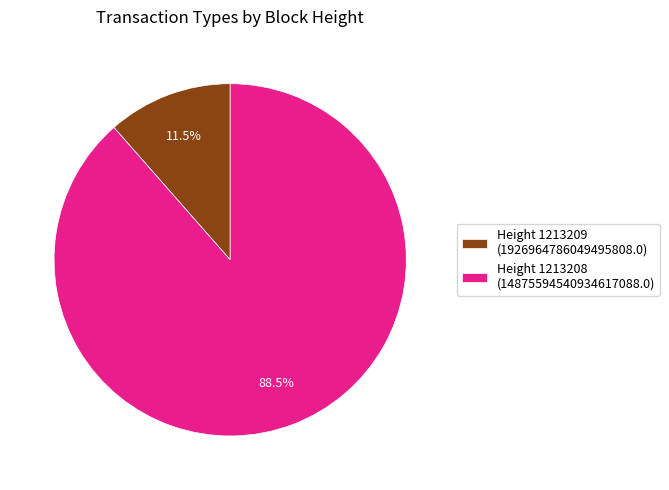

Is there a majority slice in this chart?

Yes